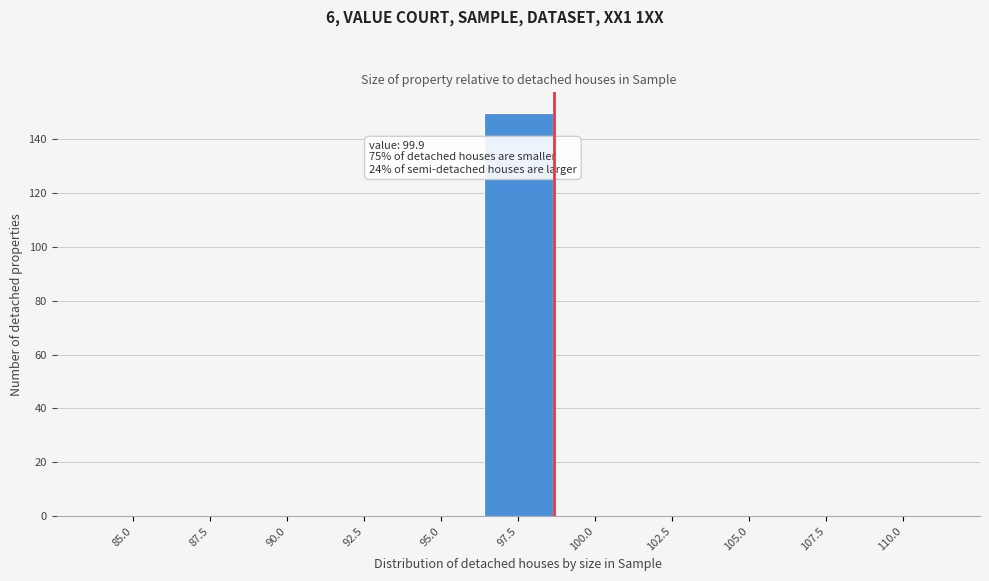

Reading left to right, extract all data points from this chart.

85.0=0	87.5=0	90.0=0	92.5=0	95.0=0	97.5=150	100.0=0	102.5=0	105.0=0	107.5=0	110.0=0